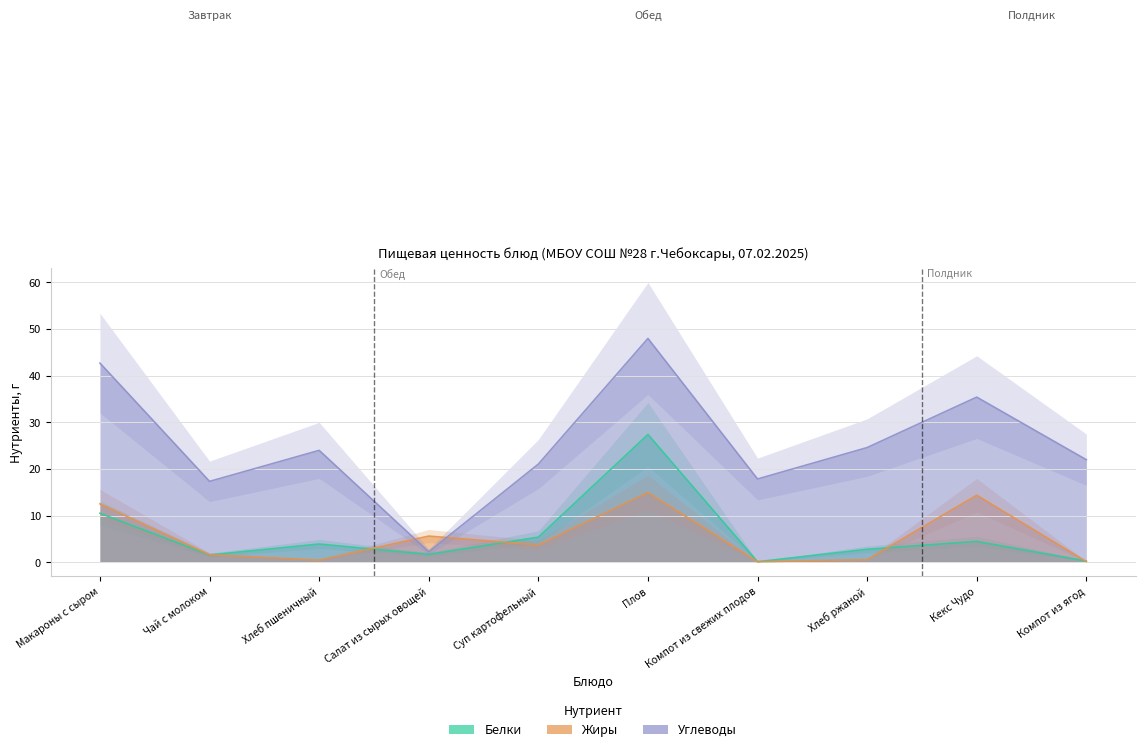

True or false: Белки and Жиры cross at least once.

True